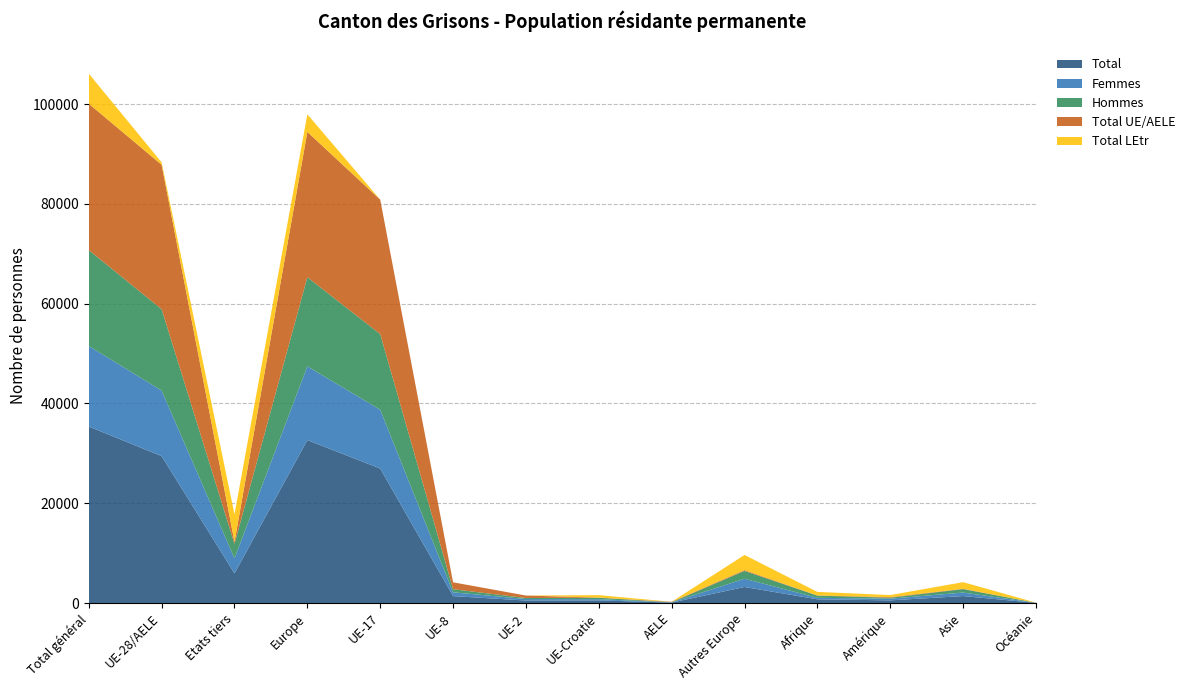

Reading left to right, transcribe all the data shown in this chart.

Total: 35365	29436	5929	32647	26945	1383	499	527	82	3211	743	531	1393	27
Femmes: 16143	13133	3010	14784	11788	763	298	243	41	1651	304	334	706	9
Hommes: 19222	16303	2919	17863	15157	620	201	284	41	1560	439	197	687	18
Total UE/AELE: 29335	28944	391	29115	26944	1383	499	36	82	171	24	121	69	4
Total LEtr: 6030	492	5538	3532	1	0	0	491	0	3040	719	410	1324	23